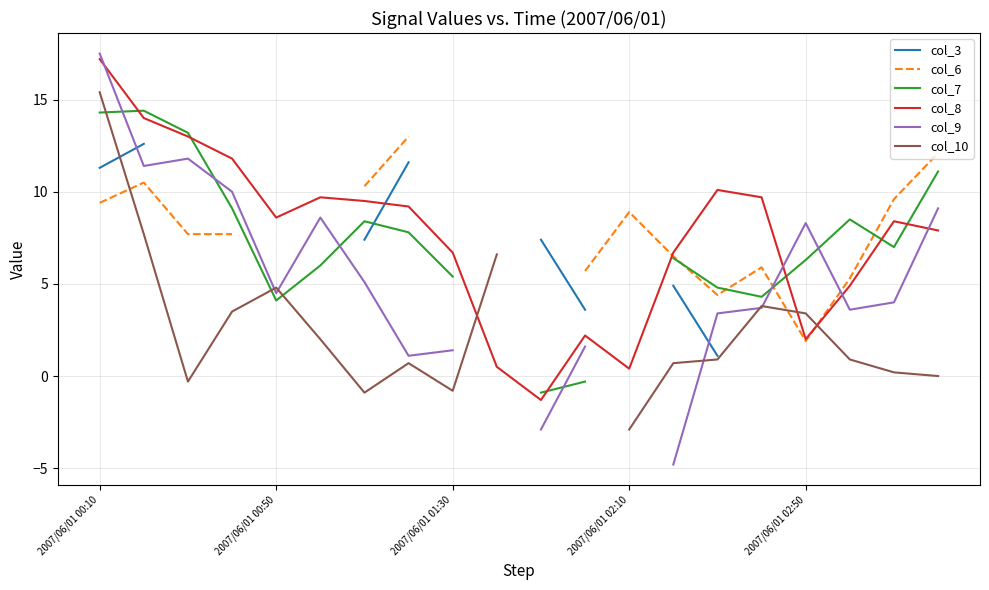

At which category is the sum across all series the highest?

2007/06/01 00:10